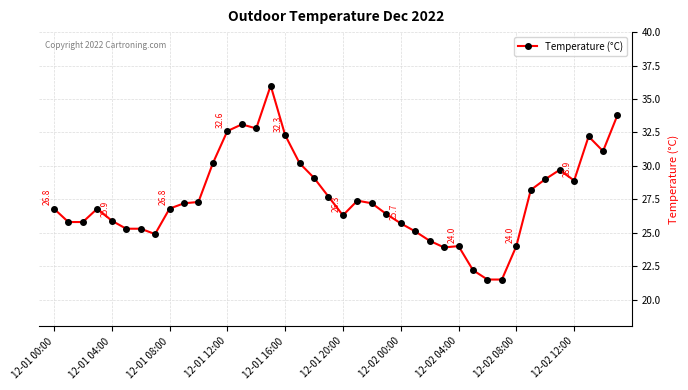

What is the greatest value displayed?

36.0